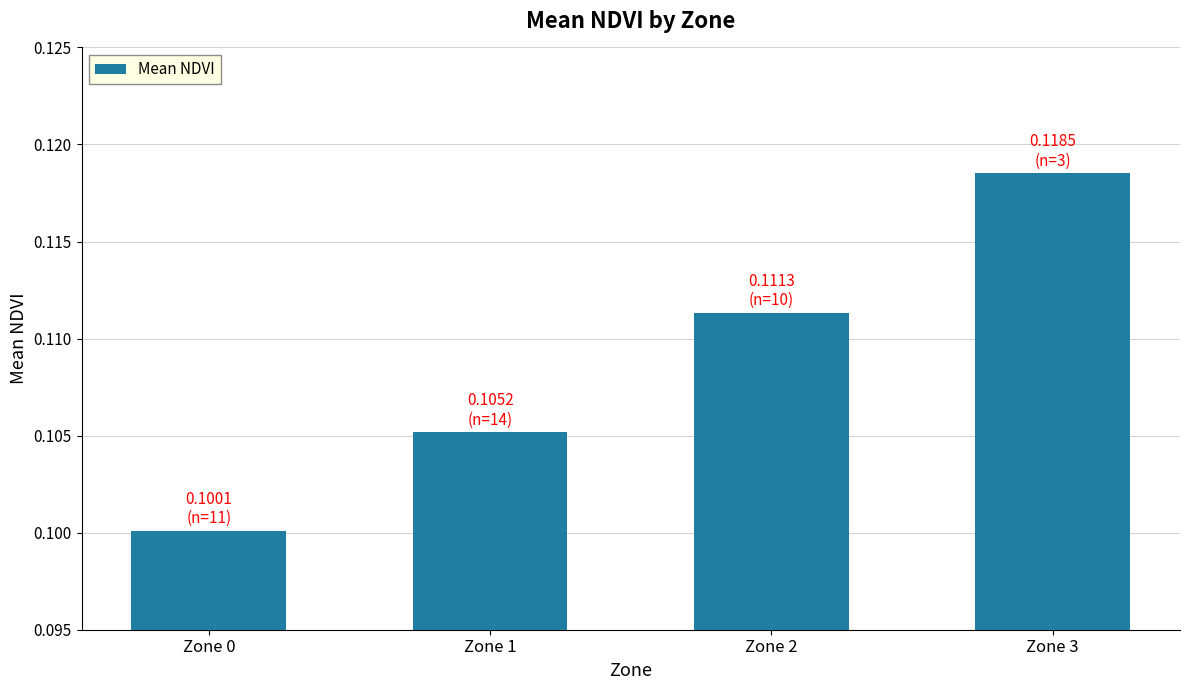

Between Zone 2 and Zone 0, which is larger?

Zone 2